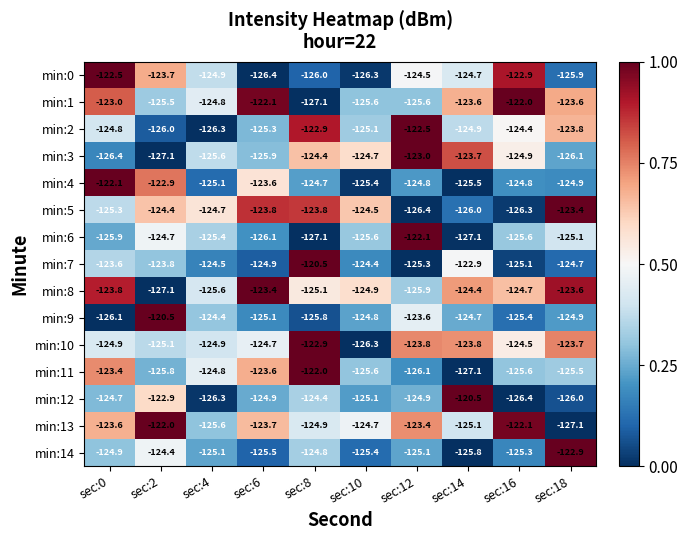

At which label does min:7 first exceed -124?

sec:0